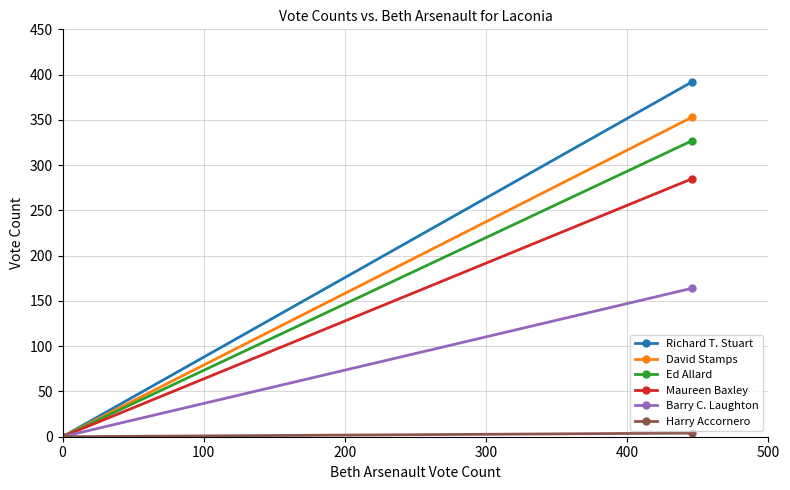

How many lines are shown in the chart?

6